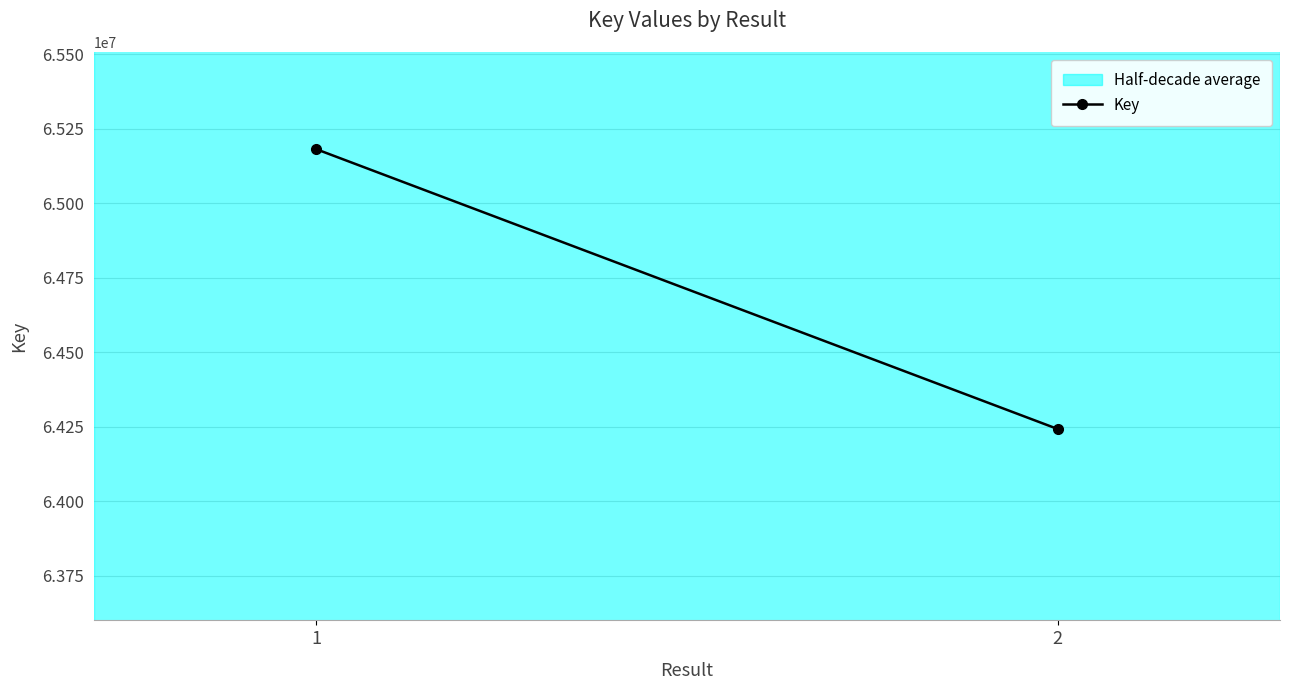

List the labels in order of value, smallest first.

2, 1